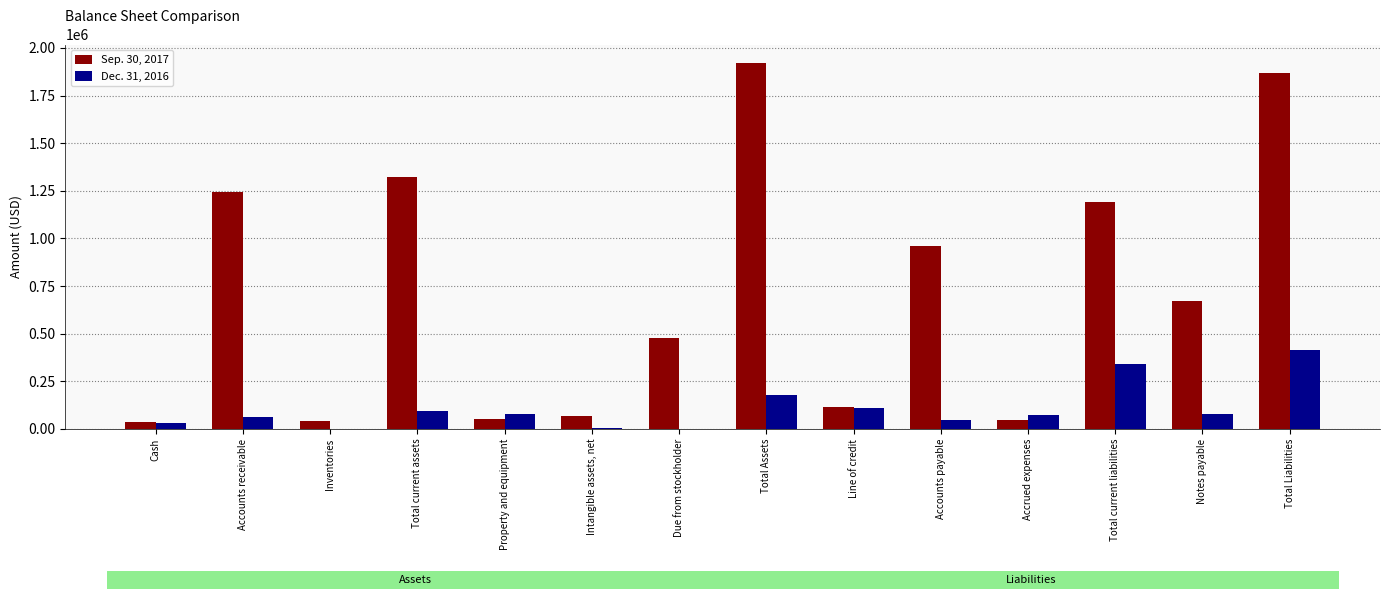

Is the value of Dec. 31, 2016 at Total current assets greater than the value of Sep. 30, 2017 at Inventories?

Yes